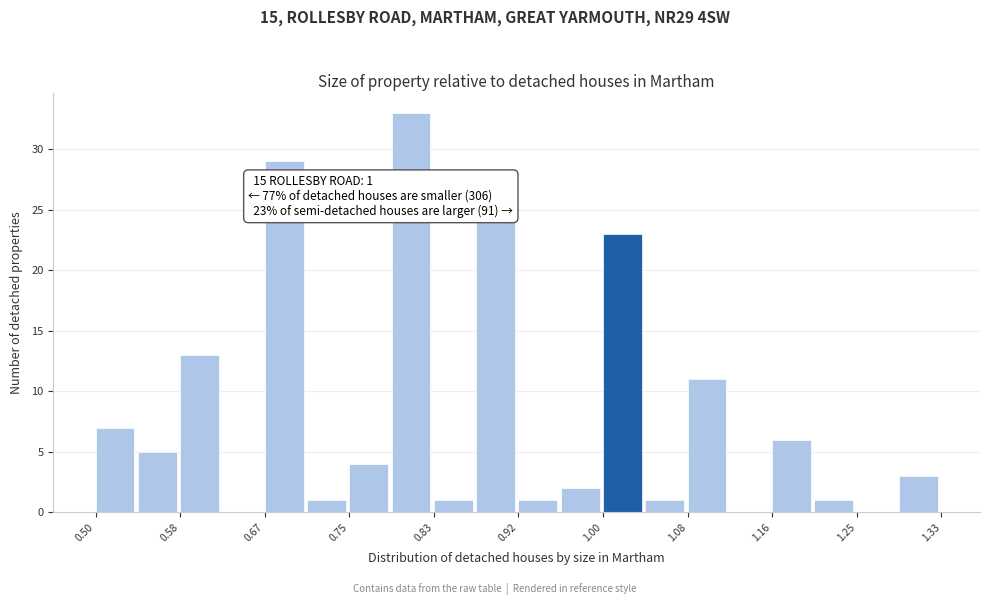

Over which range of the x-axis is the bar tallest?

0.79 to 0.83